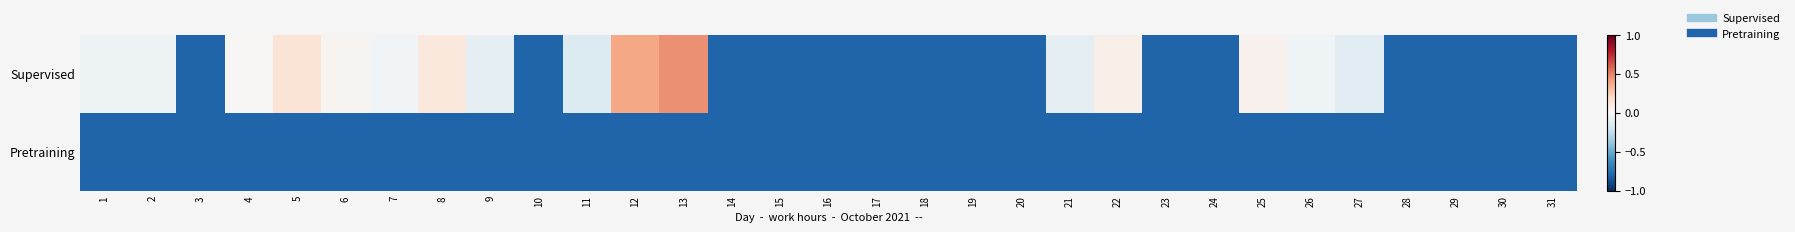

Reading left to right, what are all the values shown in this chart?

Supervised: 1=-0.0	2=-0.0	3=-0.8	4=0.0	5=0.1	6=0.0	7=-0.0	8=0.1	9=-0.1	10=-0.8	11=-0.1	12=0.4	13=0.5	14=-0.8	15=-0.8	16=-0.8	17=-0.8	18=-0.8	19=-0.8	20=-0.8	21=-0.1	22=0.1	23=-0.8	24=-0.8	25=0.0	26=-0.0	27=-0.1	28=-0.8	29=-0.8	30=-0.8	31=-0.8
Pretraining: 1=-0.8	2=-0.8	3=-0.8	4=-0.8	5=-0.8	6=-0.8	7=-0.8	8=-0.8	9=-0.8	10=-0.8	11=-0.8	12=-0.8	13=-0.8	14=-0.8	15=-0.8	16=-0.8	17=-0.8	18=-0.8	19=-0.8	20=-0.8	21=-0.8	22=-0.8	23=-0.8	24=-0.8	25=-0.8	26=-0.8	27=-0.8	28=-0.8	29=-0.8	30=-0.8	31=-0.8